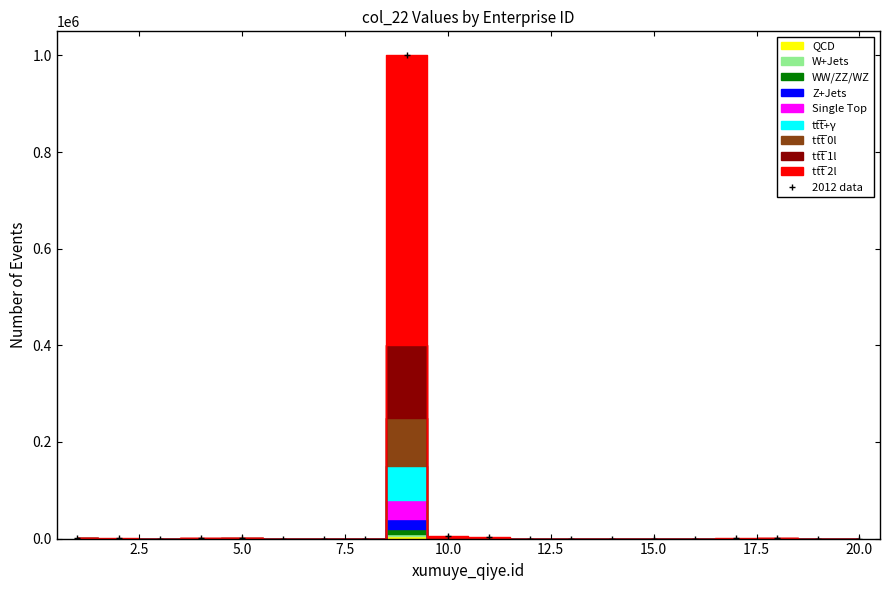

What is the sum of all values?

1012220